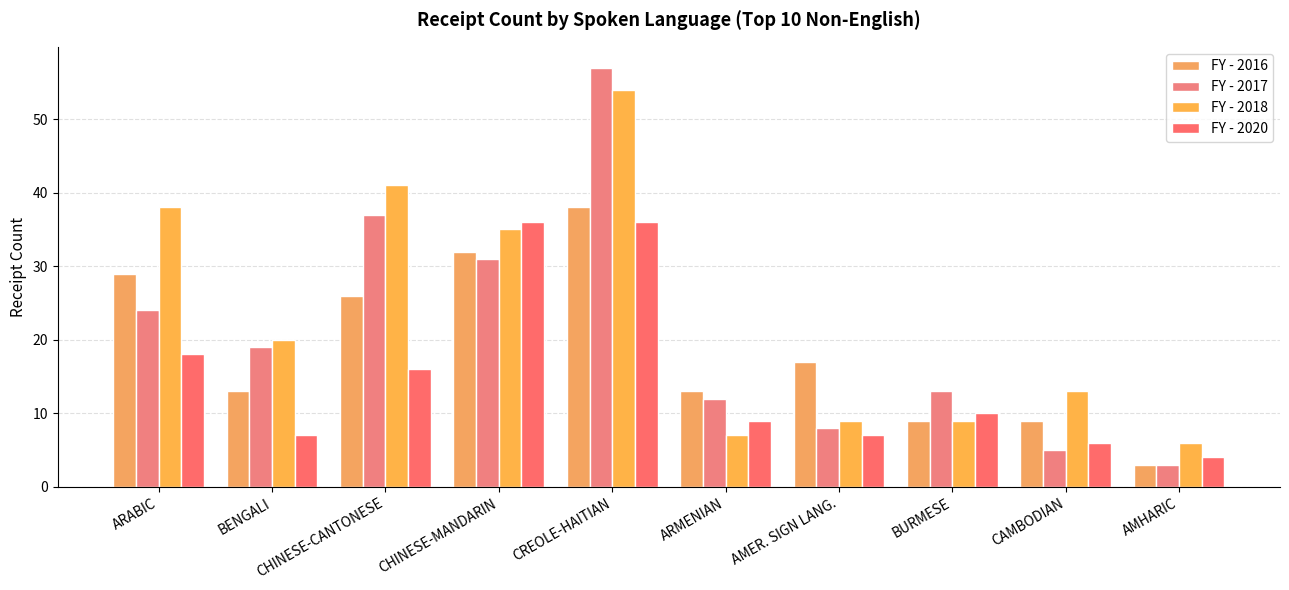

Which series changed the most between CHINESE-MANDARIN and CAMBODIAN?

FY - 2020